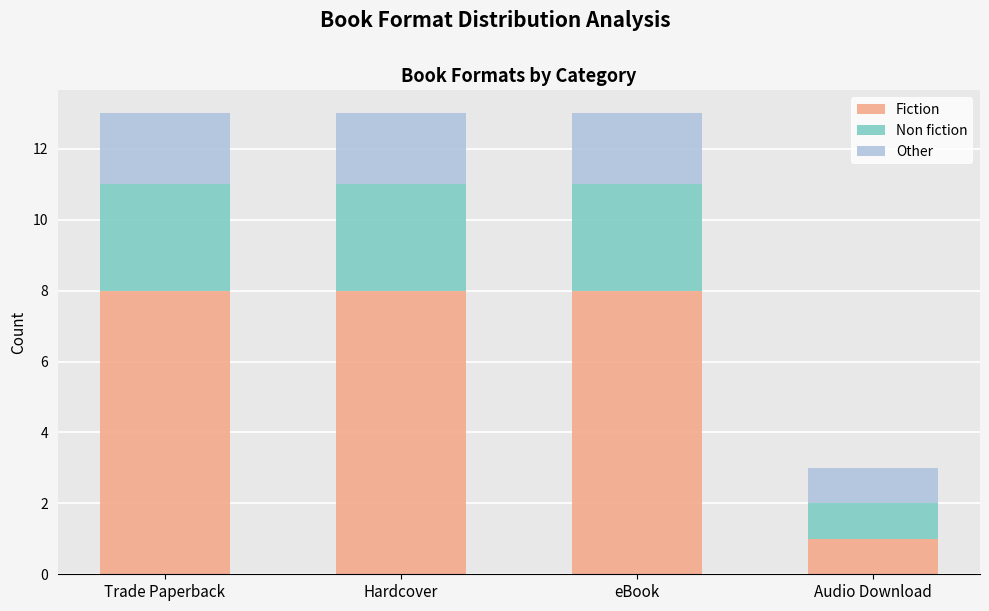

Read the Fiction value at Trade Paperback.

8